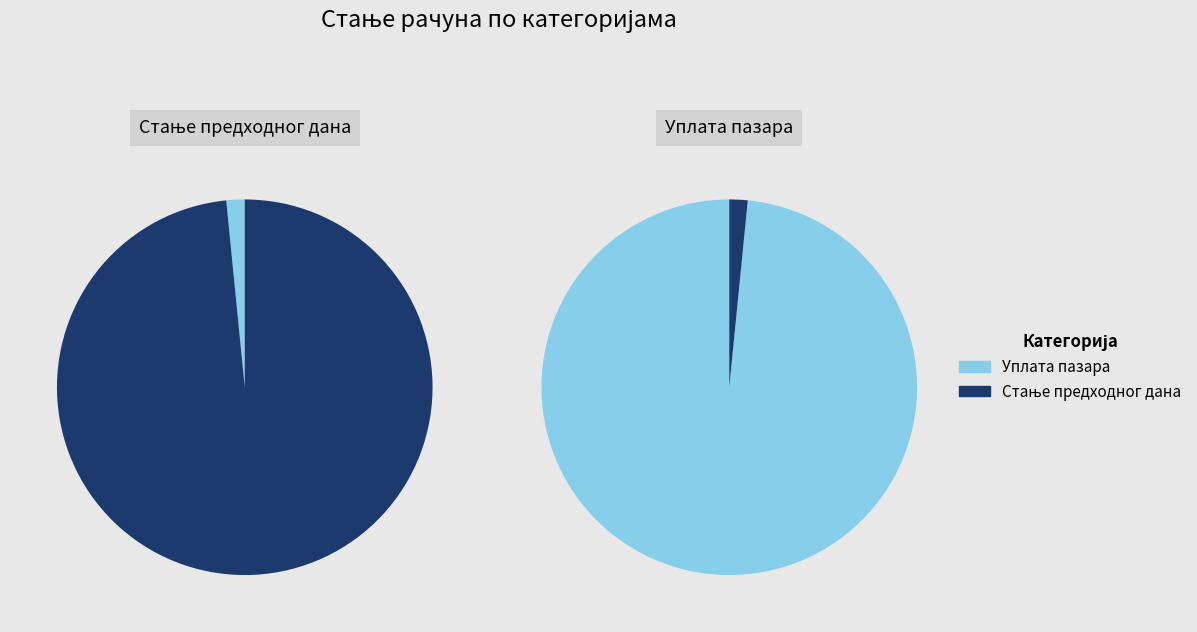

Between Уплата пазара and Стање предходног дана, which is larger?

Стање предходног дана